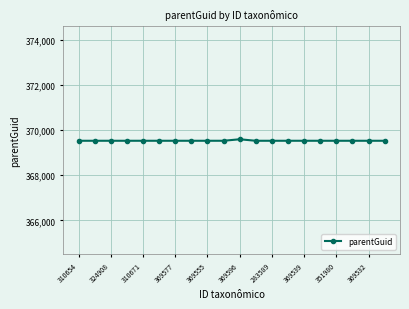

Reading left to right, transcribe all the data shown in this chart.

369527	369527	369527	369527	369527	369527	369527	369527	369527	369527	369593	369527	369527	369527	369527	369527	369527	369527	369527	369527